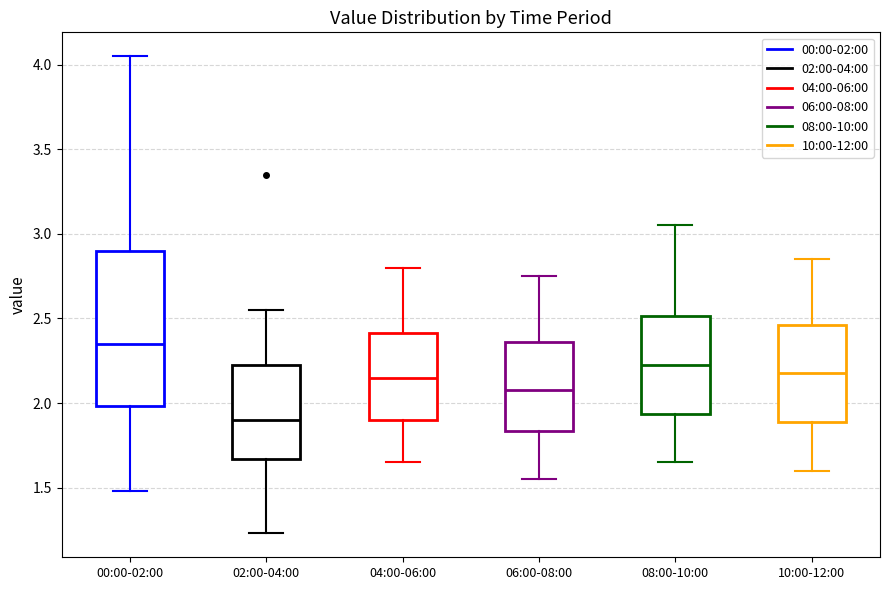

Which box has the lowest median line?

02:00-04:00